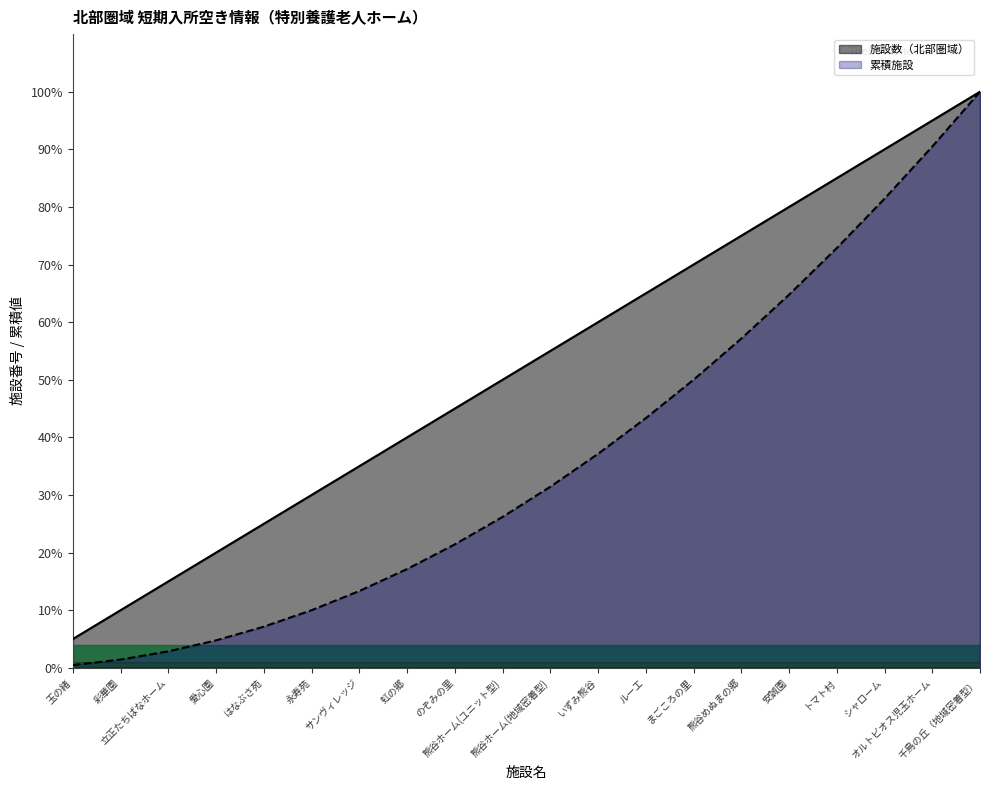

Reading right to left, what are all the values shown in this chart?

施設数（北部圏域）: 千鳥の丘（地域密着型）=100.0	オルトビオス児玉ホーム=95.0	シャローム=90.0	トマト村=85.0	安誠園=80.0	熊谷めぬまの郷=75.0	まごころの里=70.0	ルーエ=65.0	いずみ熊谷=60.0	熊谷ホーム(地域密着型)=55.0	熊谷ホーム(ユニット型)=50.0	のぞみの里=45.0	虹の郷=40.0	サンヴィレッジ=35.0	永寿苑=30.0	はなぶさ苑=25.0	愛心園=20.0	立正たちばなホーム=15.0	彩華園=10.0	玉の緒=5.0
累積施設: 千鳥の丘（地域密着型）=100.0	オルトビオス児玉ホーム=90.5	シャローム=81.4	トマト村=72.9	安誠園=64.8	熊谷めぬまの郷=57.1	まごころの里=50.0	ルーエ=43.3	いずみ熊谷=37.1	熊谷ホーム(地域密着型)=31.4	熊谷ホーム(ユニット型)=26.2	のぞみの里=21.4	虹の郷=17.1	サンヴィレッジ=13.3	永寿苑=10.0	はなぶさ苑=7.1	愛心園=4.8	立正たちばなホーム=2.9	彩華園=1.4	玉の緒=0.5